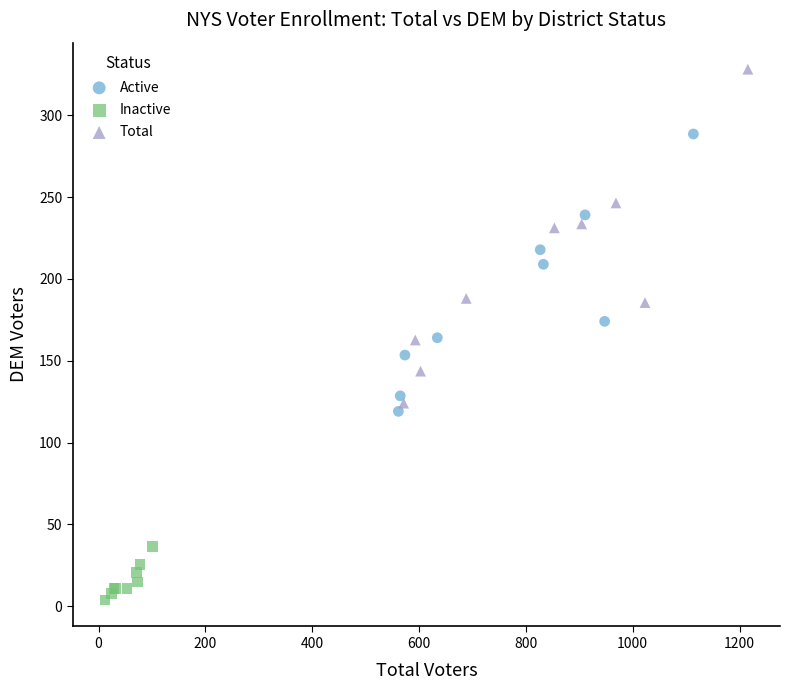

Which series has the largest Y range (max minus min)?

Total